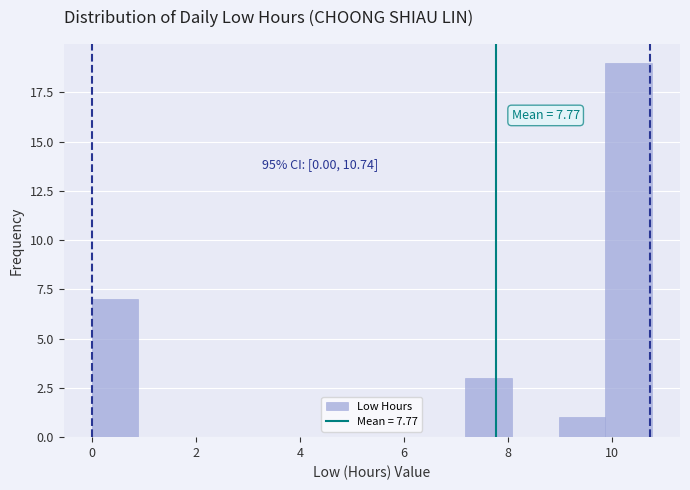

Which range on the x-axis has the tallest bar?

9.8 to 10.8